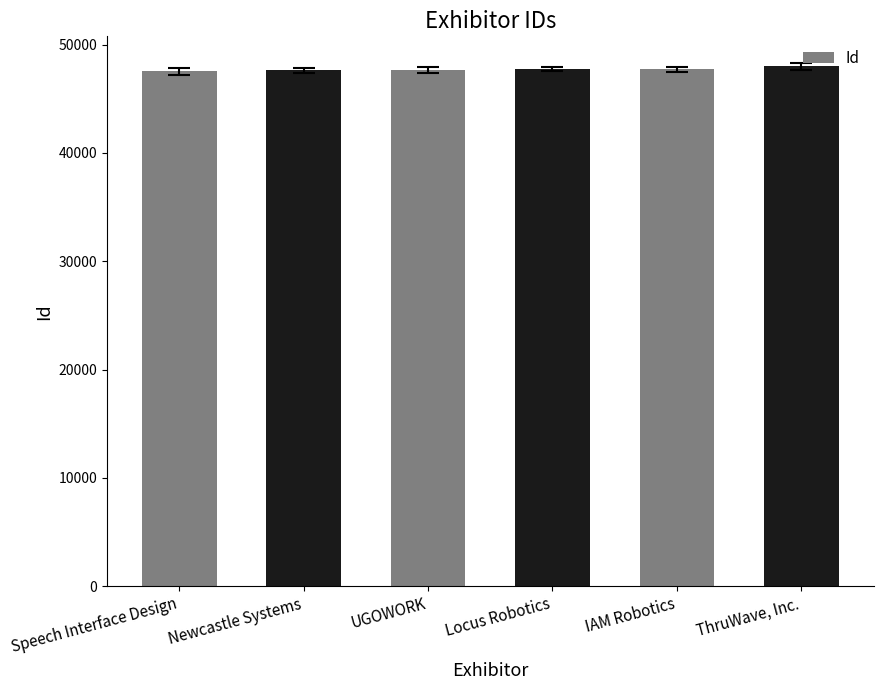

What is the smallest value displayed?

47528